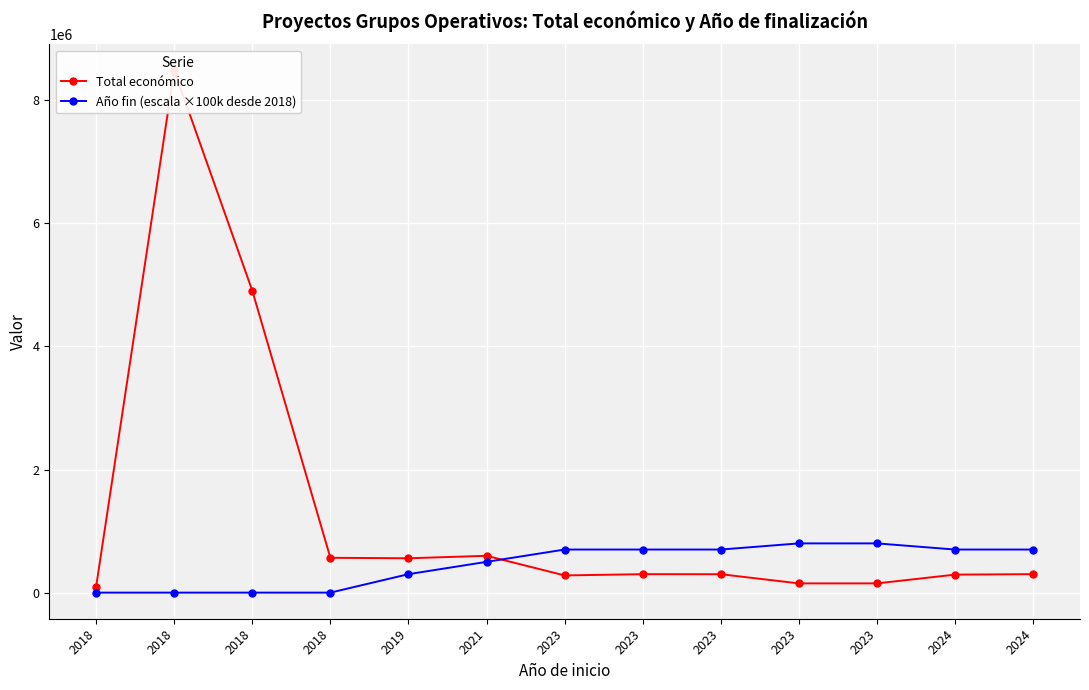

The Año fin (escala ×100k desde 2018) series shows 700000 at 2023. True or false?

True